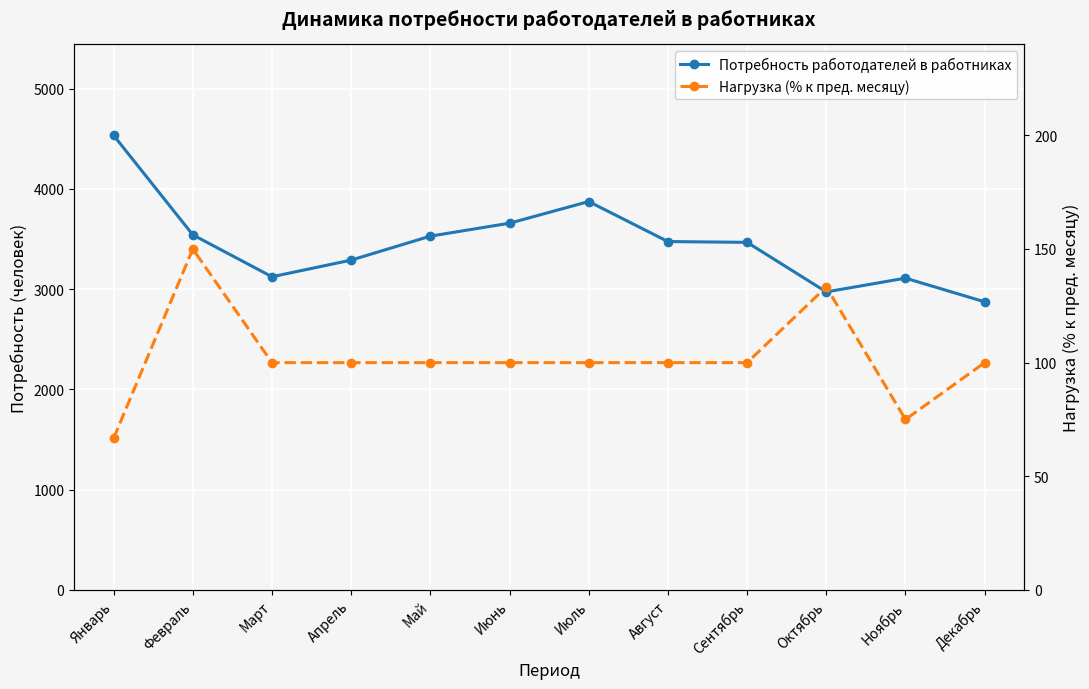

Which has a higher value, Май or Декабрь?

Май